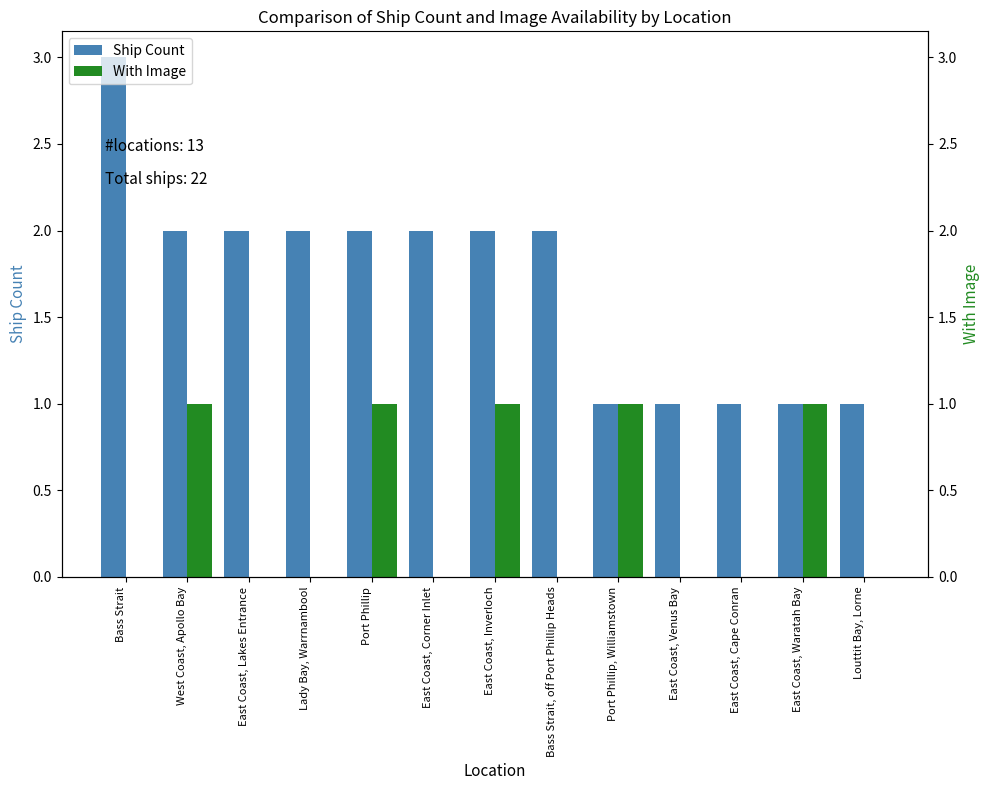

At which label is Ship Count closest to 2?

West Coast, Apollo Bay